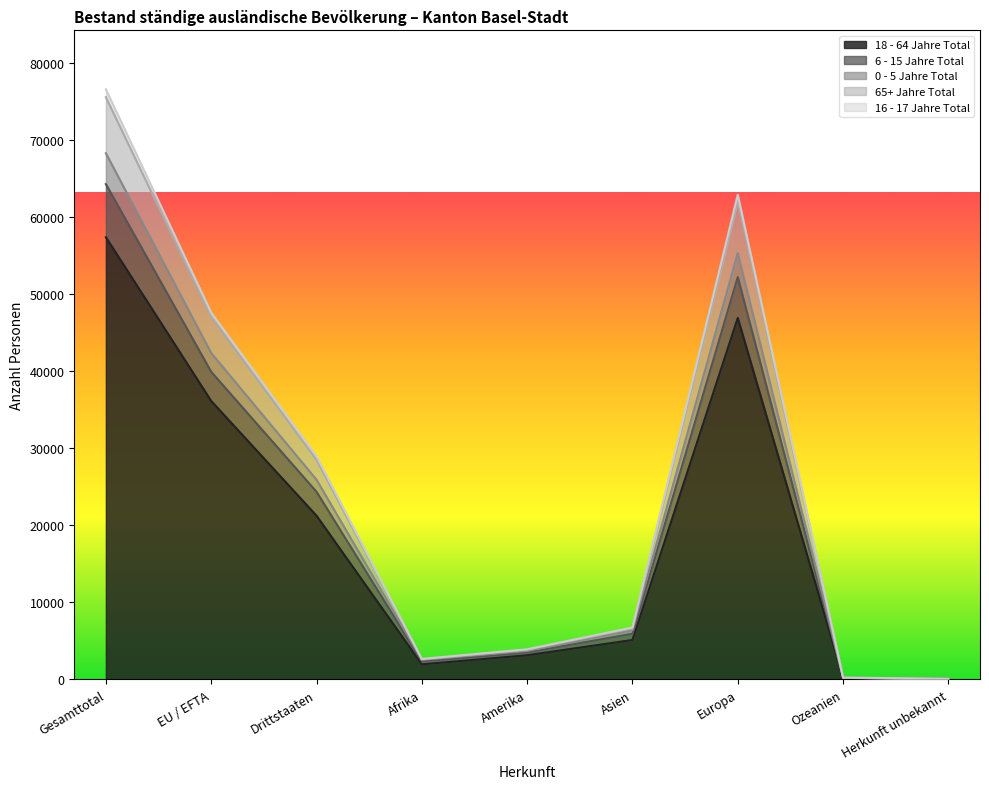

At which category is the sum across all series the highest?

Gesamttotal